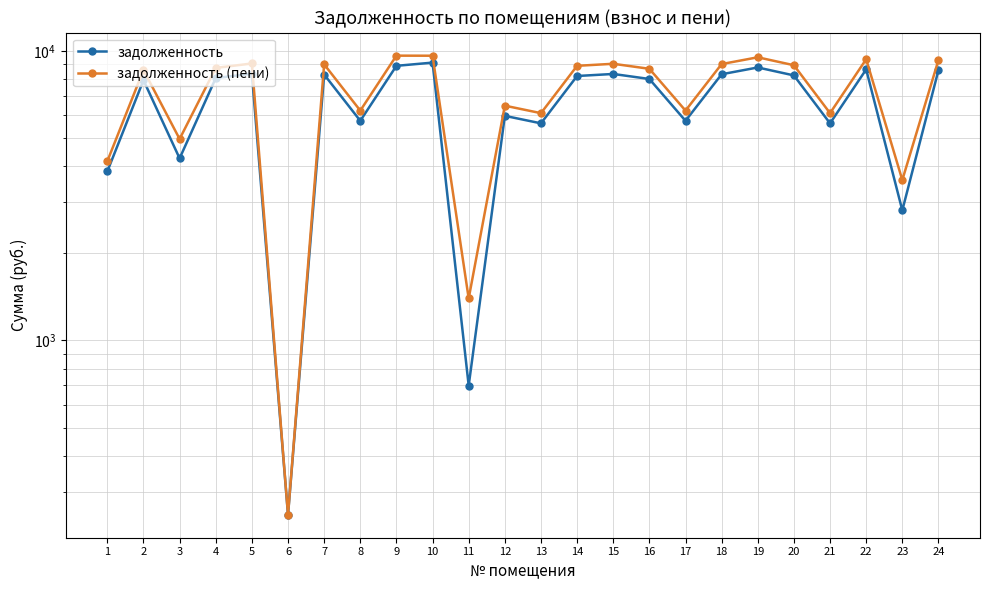

Is it true that задолженность equals 2234.2 at 20?

False